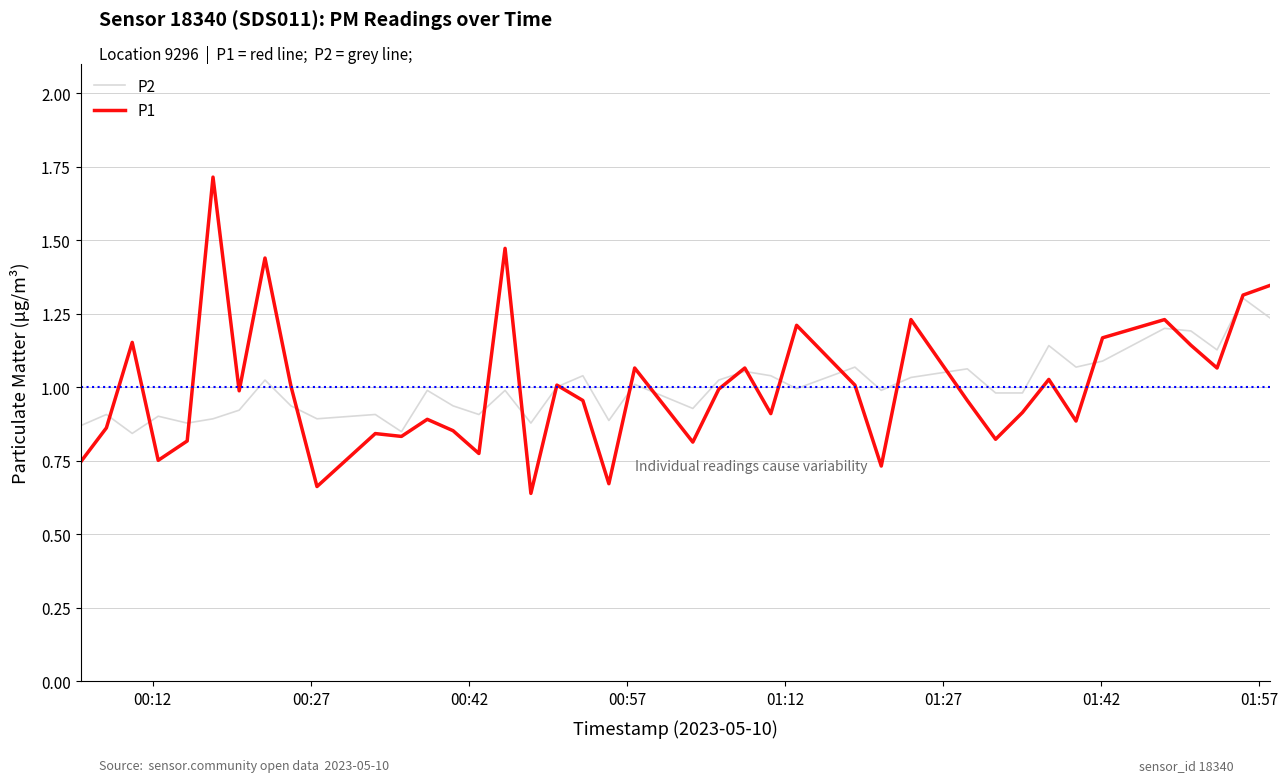

Rank the series by their maximum value, from highest to lowest.

P1, P2